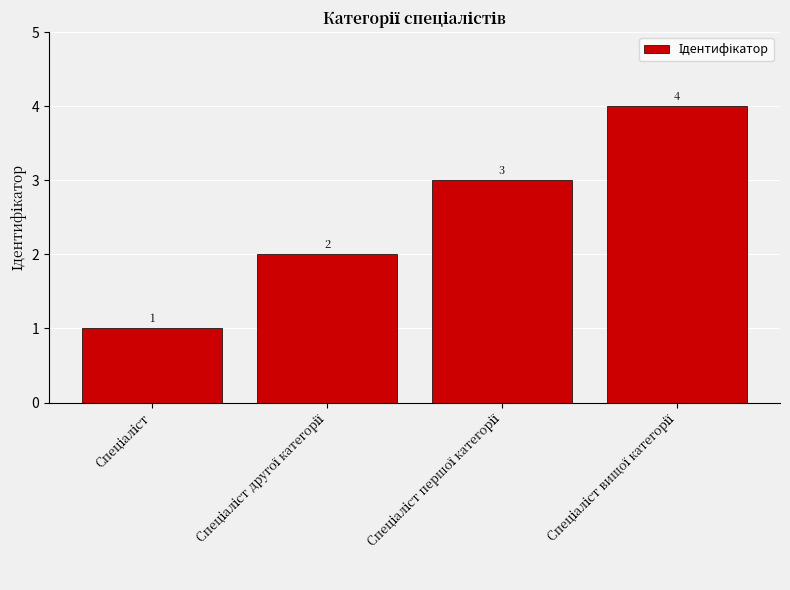

What is the maximum value shown in the chart?

4